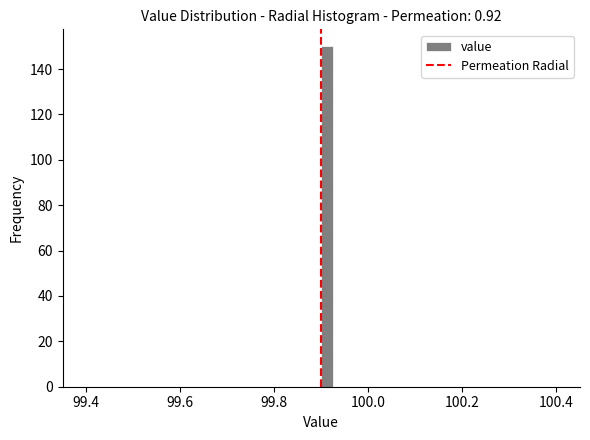

Around what value on the x-axis is the tallest bar? Give the approximate position of its centre, as read against the axis.

99.92